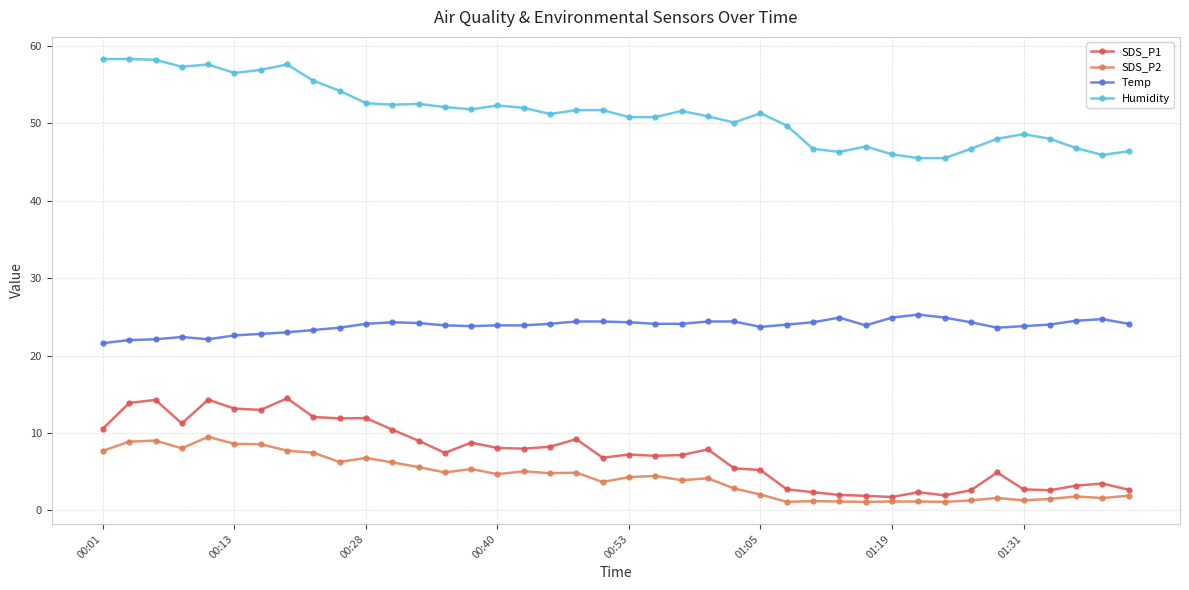

True or false: SDS_P1 and Humidity intersect in this chart.

False